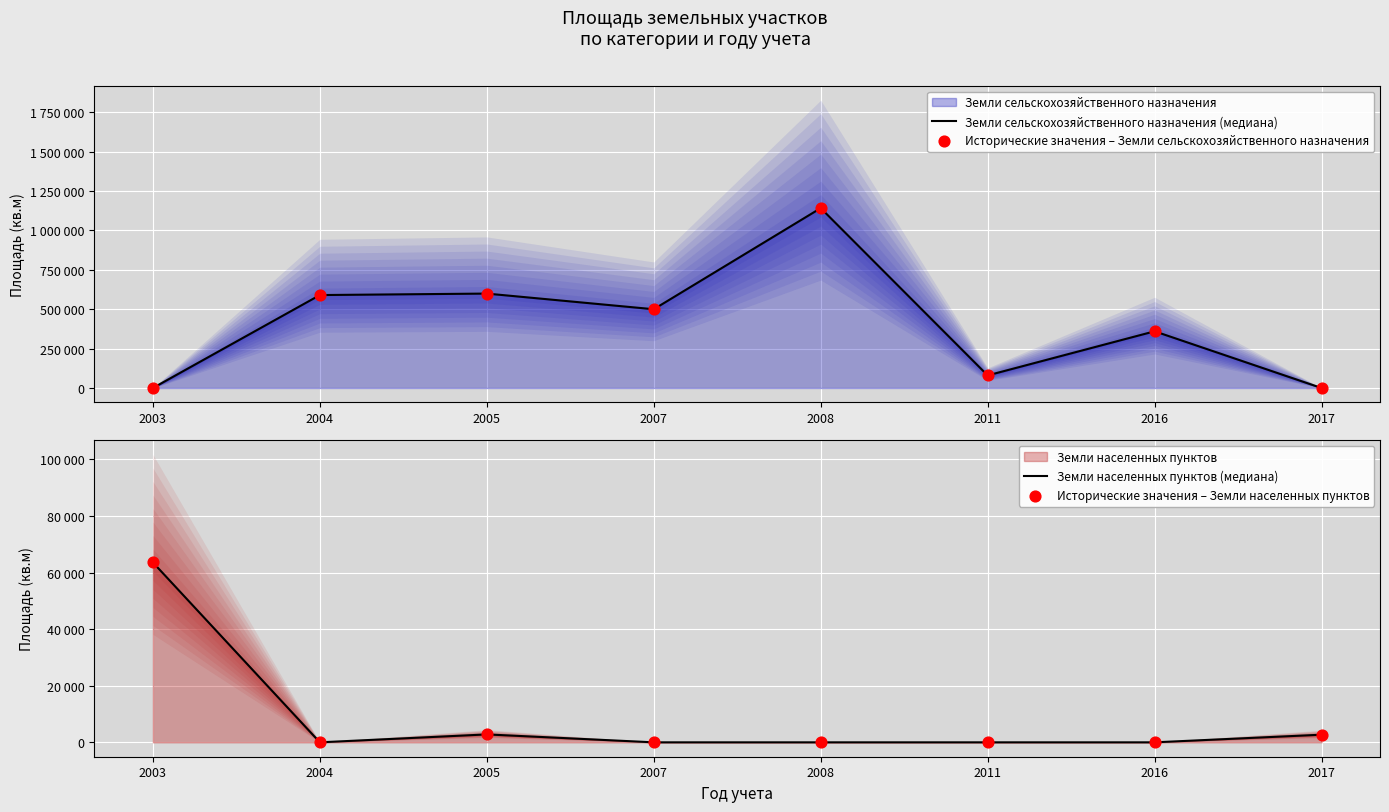

Which series has the largest total across all categories?

Земли сельскохозяйственного назначения (медиана)